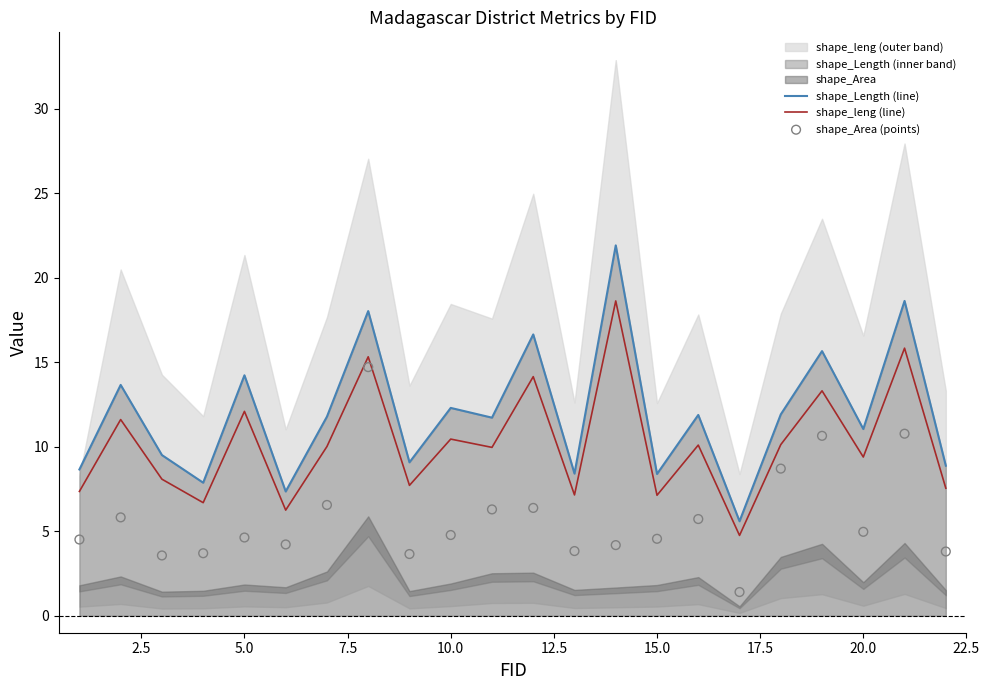

The value of shape_leng (line) at 10.0 is 10.5. True or false?

True